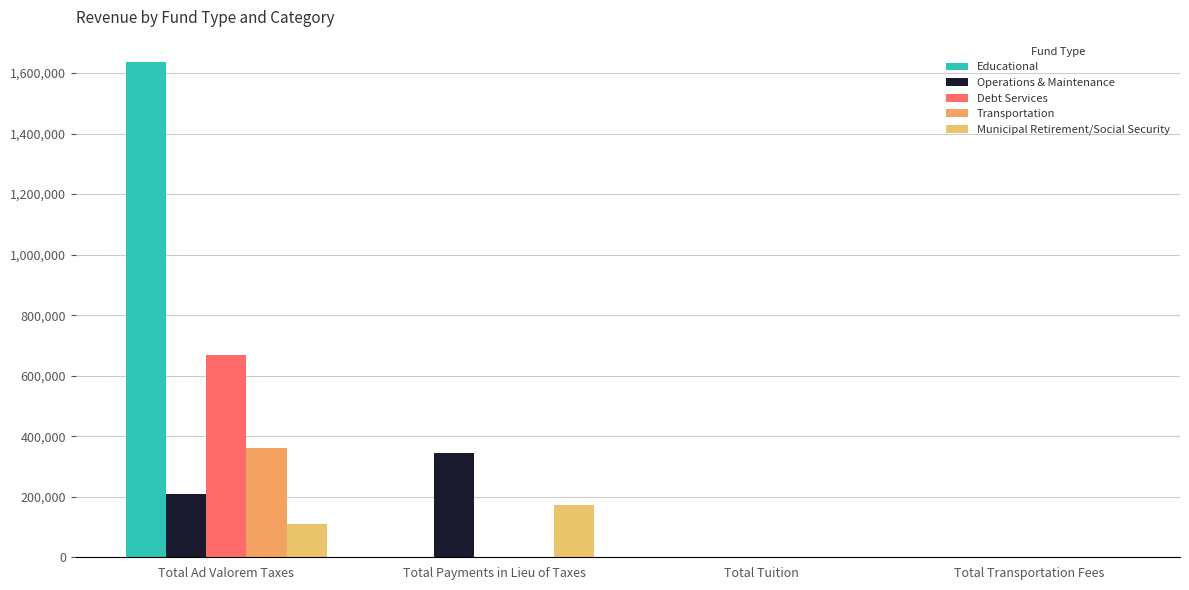

How many series are shown in this chart?

5